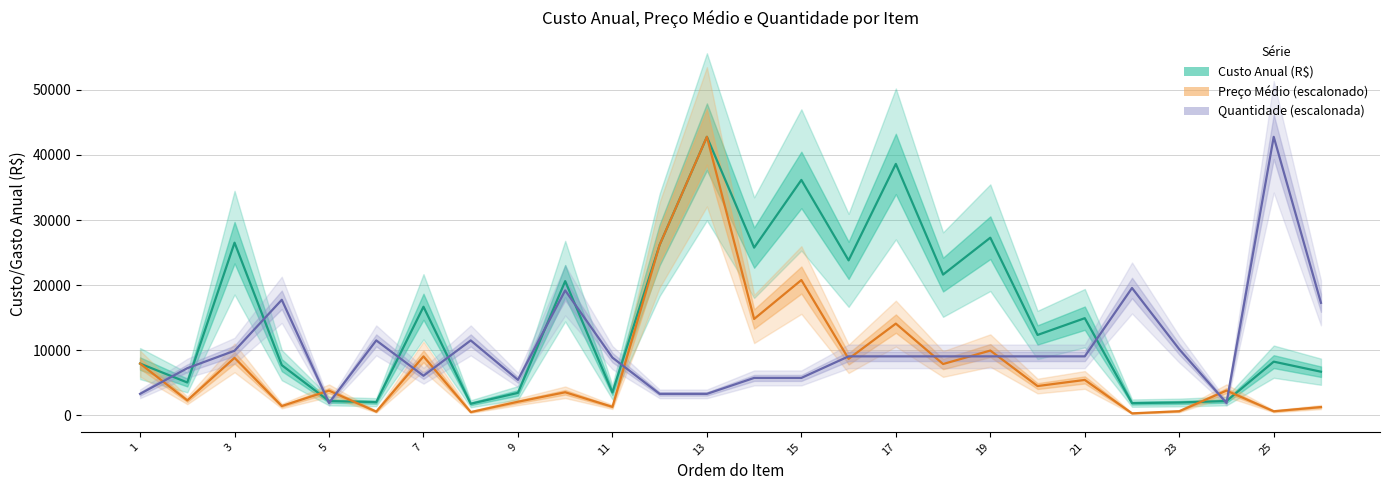

What is the sum of all Preço Médio (R$) [escalonado] values?

203431.0